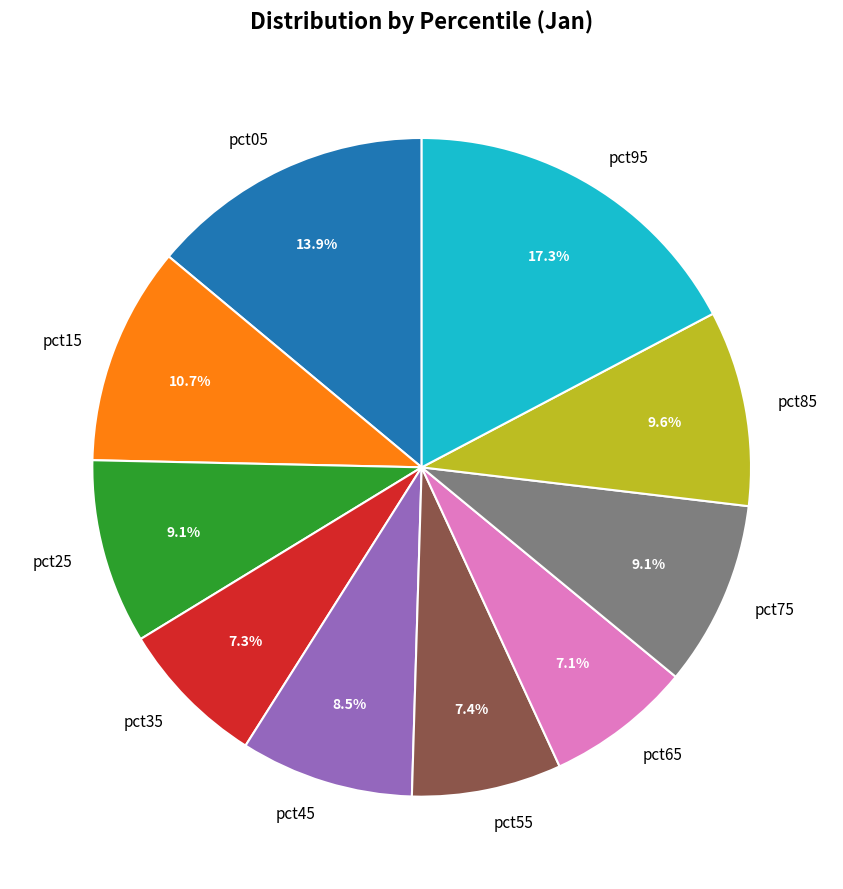

Between pct85 and pct65, which is larger?

pct85